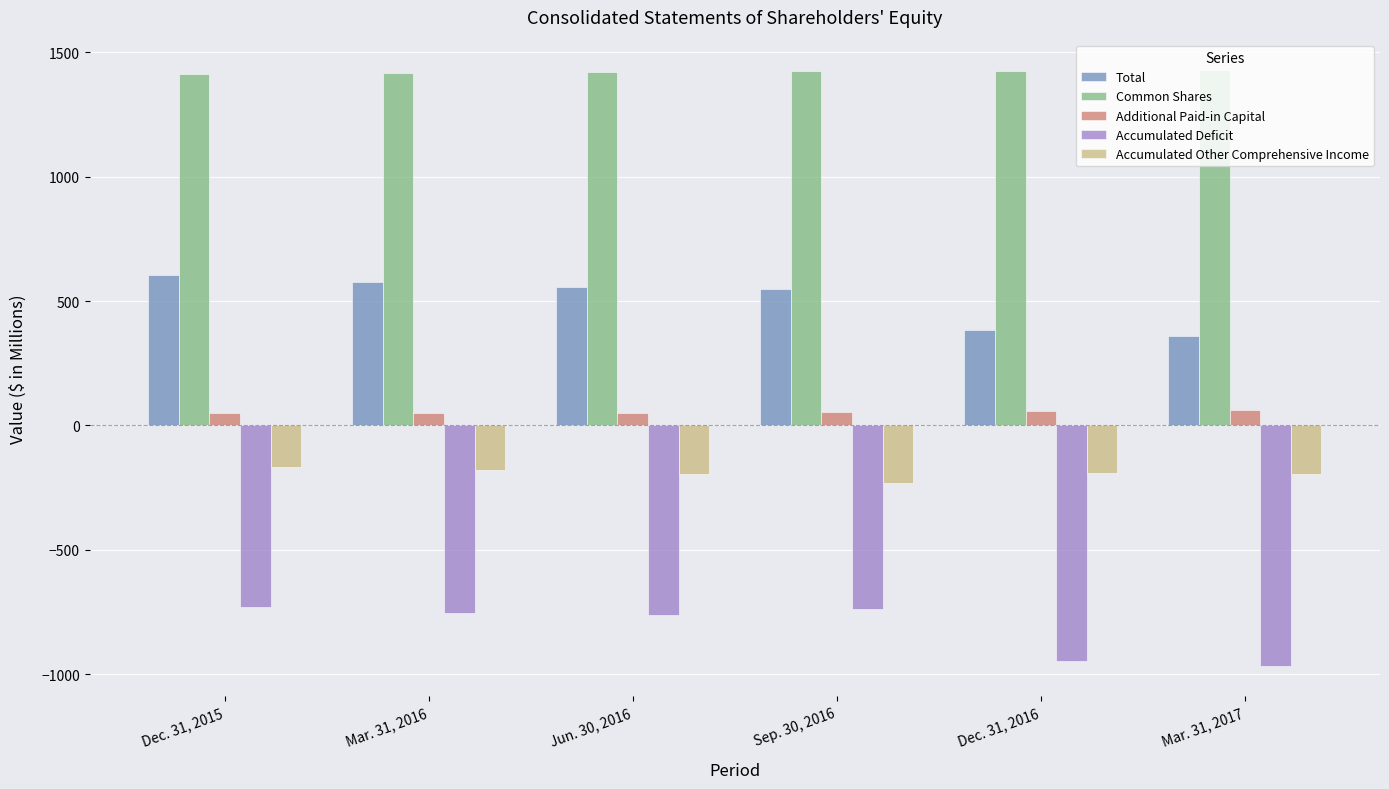

Does the chart contain stacked bars?

No